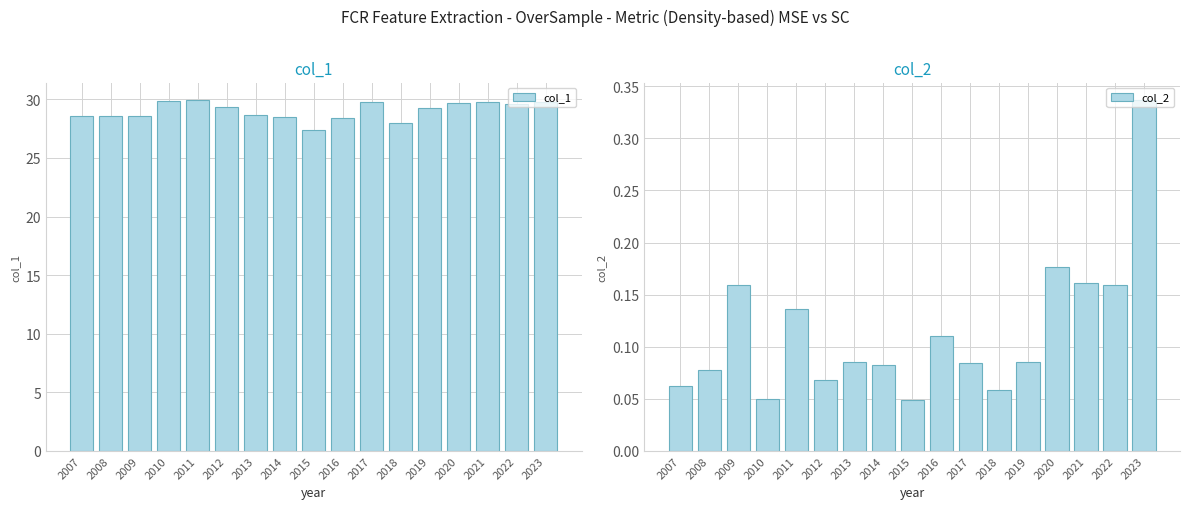

Which label corresponds to the largest value in the chart?

2011